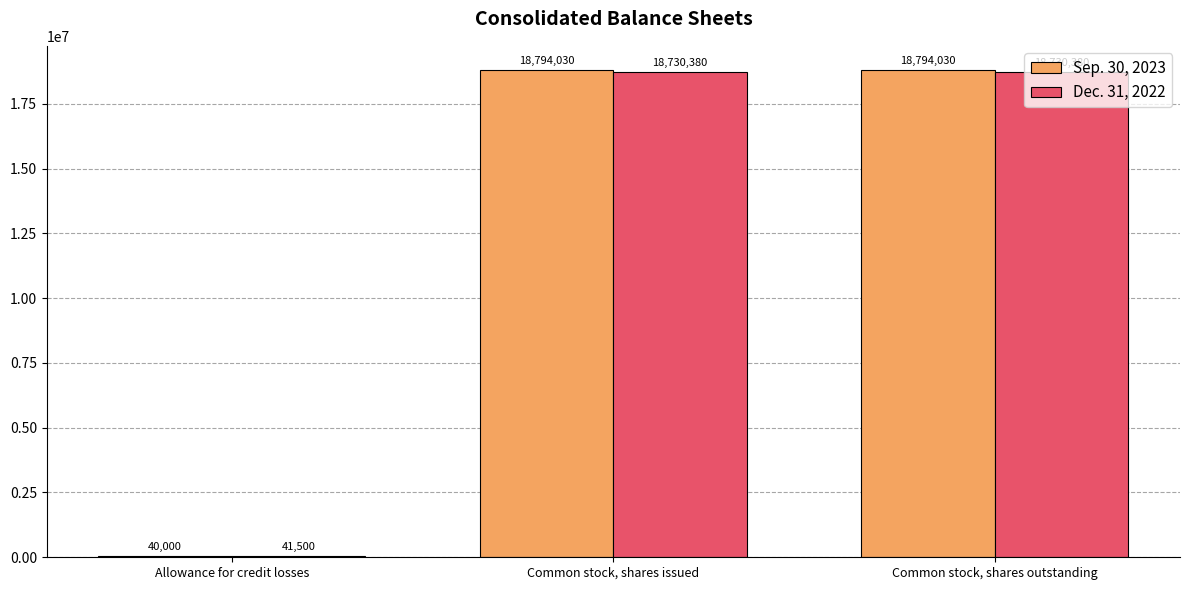

How many series are shown in this chart?

2